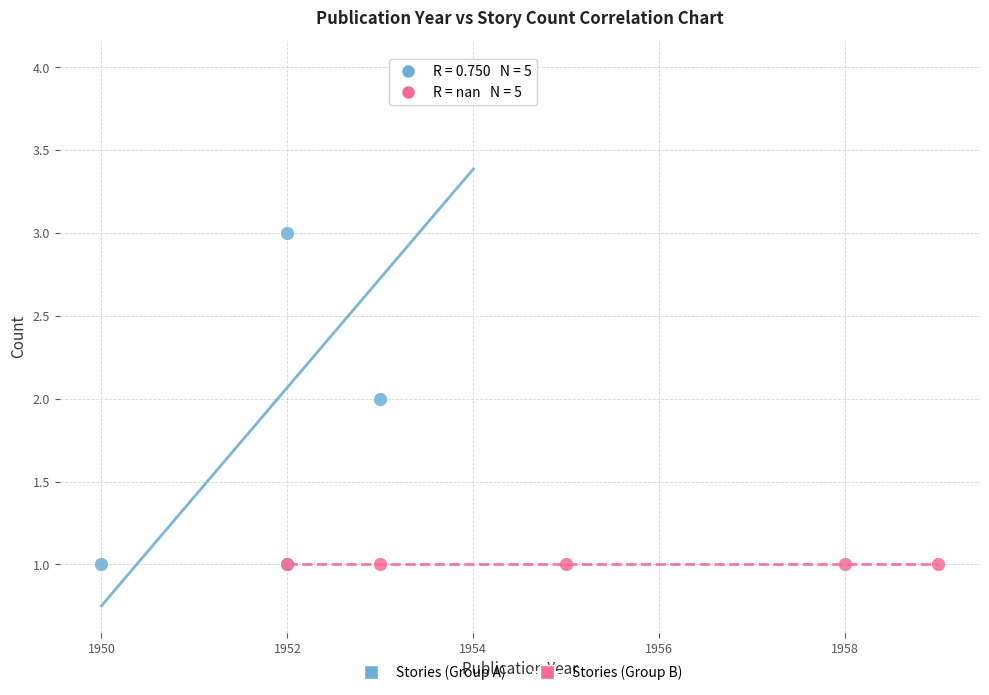

What are all the series names shown in the legend?

Stories (Group A), Stories (Group B)